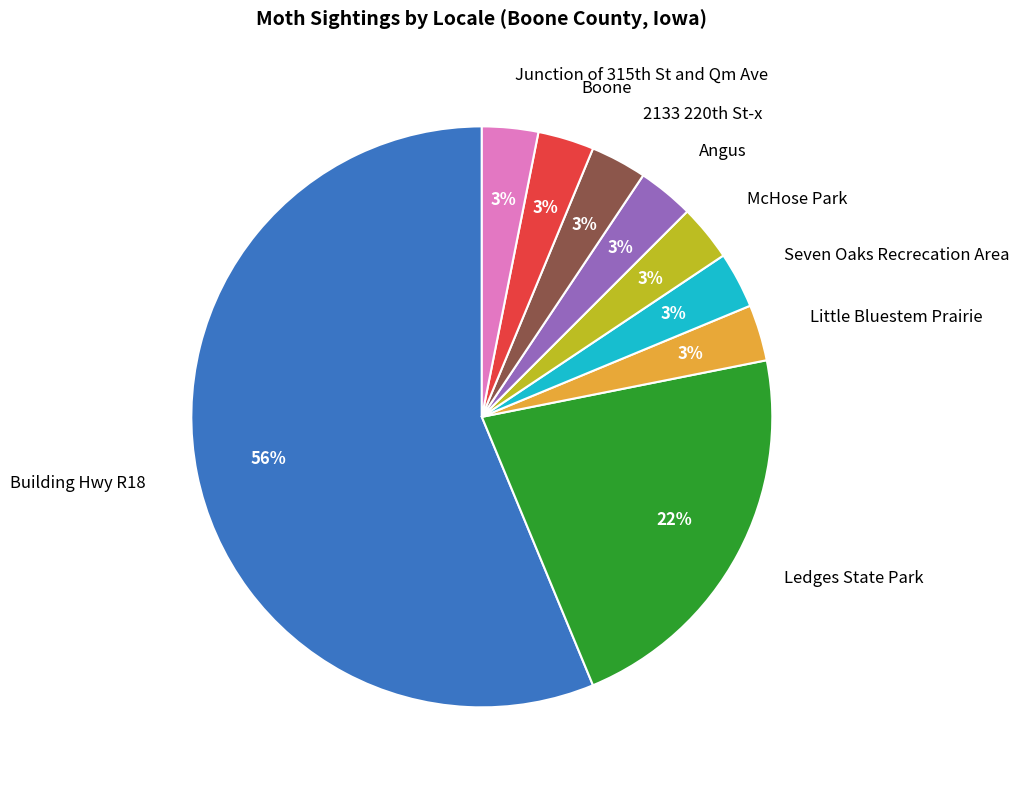

What percentage is the Ledges State Park slice, to the nearest percent?

22%